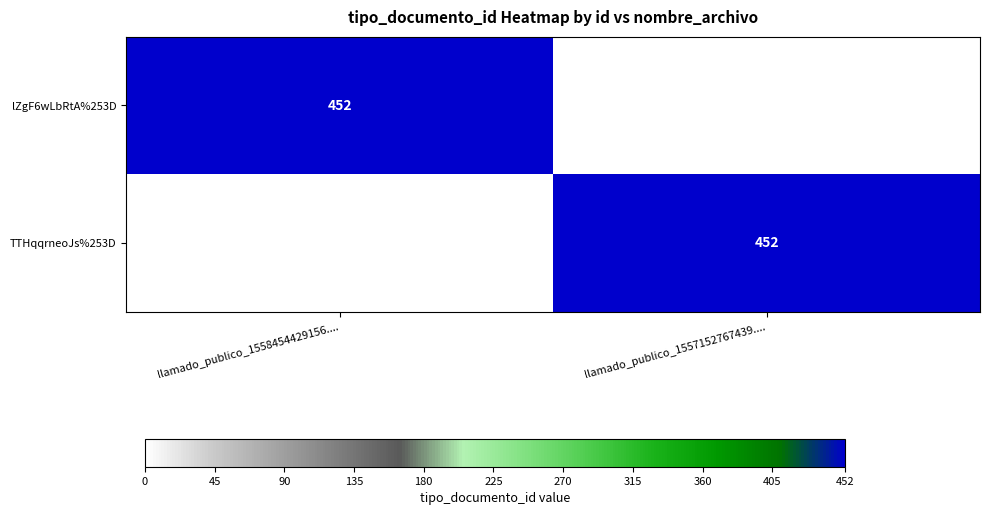

What is the difference between the highest and lowest values at llamado_publico_1557152767439....?

452